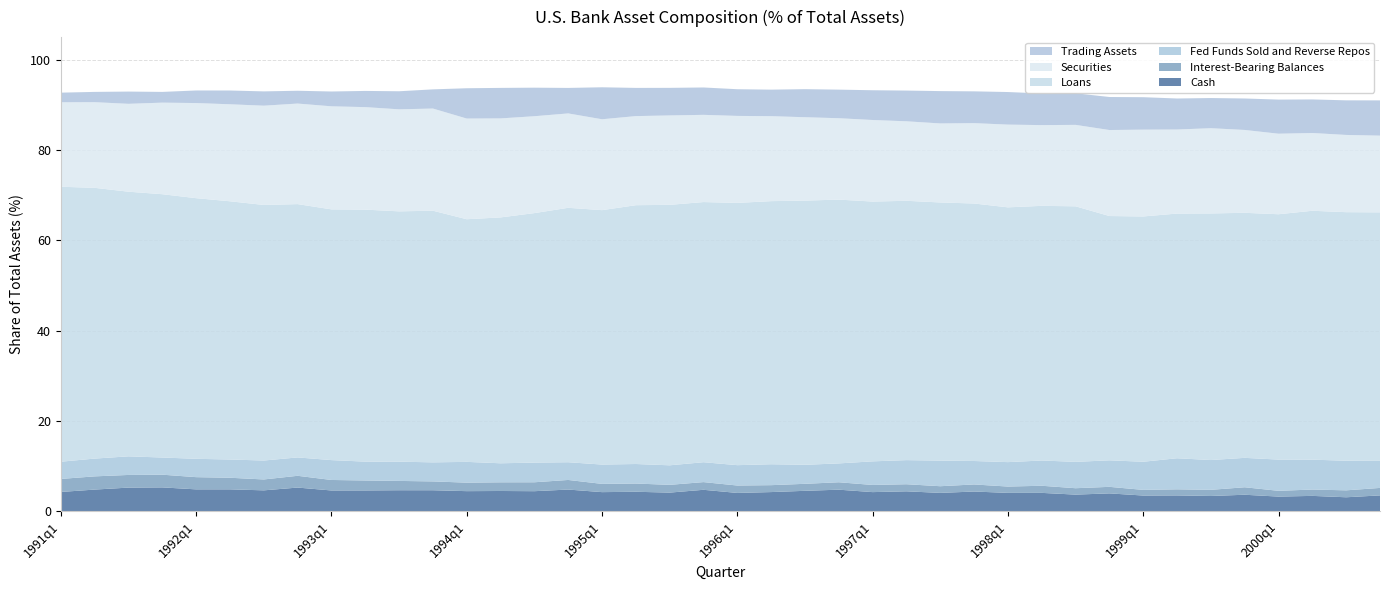

Reading left to right, transcribe all the data shown in this chart.

Cash: 1991q1=4.3	1991q2=4.8	1991q3=5.2	1991q4=5.3	1992q1=4.9	1992q2=4.9	1992q3=4.6	1992q4=5.3	1993q1=4.6	1993q2=4.6	1993q3=4.7	1993q4=4.7	1994q1=4.5	1994q2=4.5	1994q3=4.5	1994q4=4.8	1995q1=4.2	1995q2=4.3	1995q3=4.1	1995q4=4.8	1996q1=4.1	1996q2=4.3	1996q3=4.5	1996q4=4.8	1997q1=4.2	1997q2=4.4	1997q3=4.1	1997q4=4.4	1998q1=4.1	1998q2=4.1	1998q3=3.7	1998q4=4.0	1999q1=3.5	1999q2=3.5	1999q3=3.4	1999q4=3.7	2000q1=3.3	2000q2=3.4	2000q3=3.1	2000q4=3.5
Interest-Bearing Balances: 1991q1=2.9	1991q2=2.9	1991q3=2.8	1991q4=2.8	1992q1=2.7	1992q2=2.6	1992q3=2.4	1992q4=2.6	1993q1=2.3	1993q2=2.2	1993q3=2.1	1993q4=2.0	1994q1=1.9	1994q2=1.9	1994q3=2.0	1994q4=2.1	1995q1=1.8	1995q2=1.8	1995q3=1.7	1995q4=1.7	1996q1=1.6	1996q2=1.5	1996q3=1.6	1996q4=1.6	1997q1=1.6	1997q2=1.6	1997q3=1.5	1997q4=1.6	1998q1=1.4	1998q2=1.6	1998q3=1.4	1998q4=1.4	1999q1=1.3	1999q2=1.4	1999q3=1.4	1999q4=1.7	2000q1=1.3	2000q2=1.4	2000q3=1.5	2000q4=1.7
Fed Funds Sold and Reverse Repos: 1991q1=3.8	1991q2=3.9	1991q3=4.1	1991q4=3.8	1992q1=4.1	1992q2=4.0	1992q3=4.2	1992q4=4.1	1993q1=4.4	1993q2=4.2	1993q3=4.3	1993q4=4.2	1994q1=4.6	1994q2=4.2	1994q3=4.4	1994q4=3.9	1995q1=4.3	1995q2=4.3	1995q3=4.3	1995q4=4.4	1996q1=4.5	1996q2=4.6	1996q3=4.2	1996q4=4.2	1997q1=5.2	1997q2=5.3	1997q3=5.7	1997q4=5.2	1998q1=5.4	1998q2=5.6	1998q3=5.8	1998q4=5.9	1999q1=6.2	1999q2=6.9	1999q3=6.6	1999q4=6.5	2000q1=6.9	2000q2=6.6	2000q3=6.5	2000q4=6.0
Loans: 1991q1=60.9	1991q2=60.0	1991q3=58.6	1991q4=58.3	1992q1=57.7	1992q2=57.2	1992q3=56.6	1992q4=56.1	1993q1=55.5	1993q2=55.8	1993q3=55.4	1993q4=55.7	1994q1=53.7	1994q2=54.4	1994q3=55.2	1994q4=56.3	1995q1=56.3	1995q2=57.3	1995q3=57.7	1995q4=57.6	1996q1=58.1	1996q2=58.3	1996q3=58.5	1996q4=58.4	1997q1=57.5	1997q2=57.4	1997q3=57.2	1997q4=57.0	1998q1=56.4	1998q2=56.4	1998q3=56.6	1998q4=54.1	1999q1=54.3	1999q2=54.2	1999q3=54.6	1999q4=54.3	2000q1=54.3	2000q2=55.1	2000q3=55.0	2000q4=55.0
Securities: 1991q1=18.7	1991q2=19.0	1991q3=19.5	1991q4=20.3	1992q1=21.1	1992q2=21.5	1992q3=22.0	1992q4=22.3	1993q1=22.8	1993q2=22.7	1993q3=22.6	1993q4=22.6	1994q1=22.3	1994q2=21.9	1994q3=21.5	1994q4=20.9	1995q1=20.1	1995q2=19.7	1995q3=19.8	1995q4=19.3	1996q1=19.3	1996q2=18.8	1996q3=18.5	1996q4=18.0	1997q1=18.1	1997q2=17.6	1997q3=17.5	1997q4=17.8	1998q1=18.3	1998q2=17.9	1998q3=18.0	1998q4=19.0	1999q1=19.2	1999q2=18.6	1999q3=18.9	1999q4=18.3	2000q1=17.8	2000q2=17.2	2000q3=17.1	2000q4=17.0
Trading Assets: 1991q1=2.1	1991q2=2.3	1991q3=2.7	1991q4=2.4	1992q1=2.8	1992q2=3.1	1992q3=3.2	1992q4=2.8	1993q1=3.3	1993q2=3.6	1993q3=4.0	1993q4=4.2	1994q1=6.7	1994q2=6.8	1994q3=6.3	1994q4=5.6	1995q1=7.1	1995q2=6.2	1995q3=6.1	1995q4=6.1	1996q1=5.9	1996q2=5.9	1996q3=6.2	1996q4=6.3	1997q1=6.6	1997q2=6.8	1997q3=7.2	1997q4=7.0	1998q1=7.2	1998q2=7.0	1998q3=7.0	1998q4=7.3	1999q1=7.2	1999q2=6.9	1999q3=6.7	1999q4=7.0	2000q1=7.6	2000q2=7.4	2000q3=7.7	2000q4=7.8